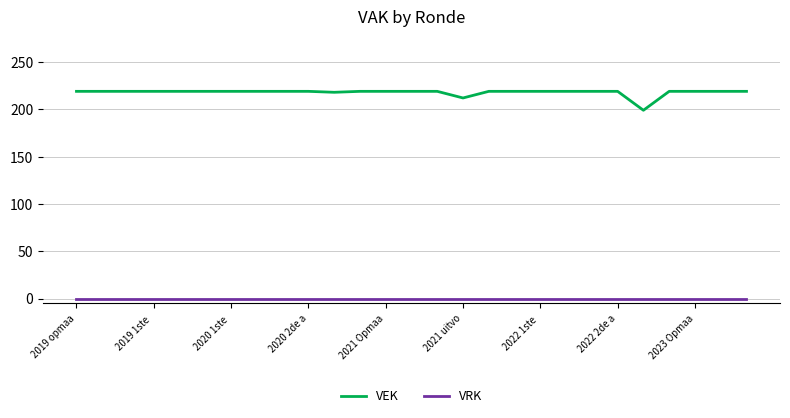

True or false: VRK and VEK intersect in this chart.

False